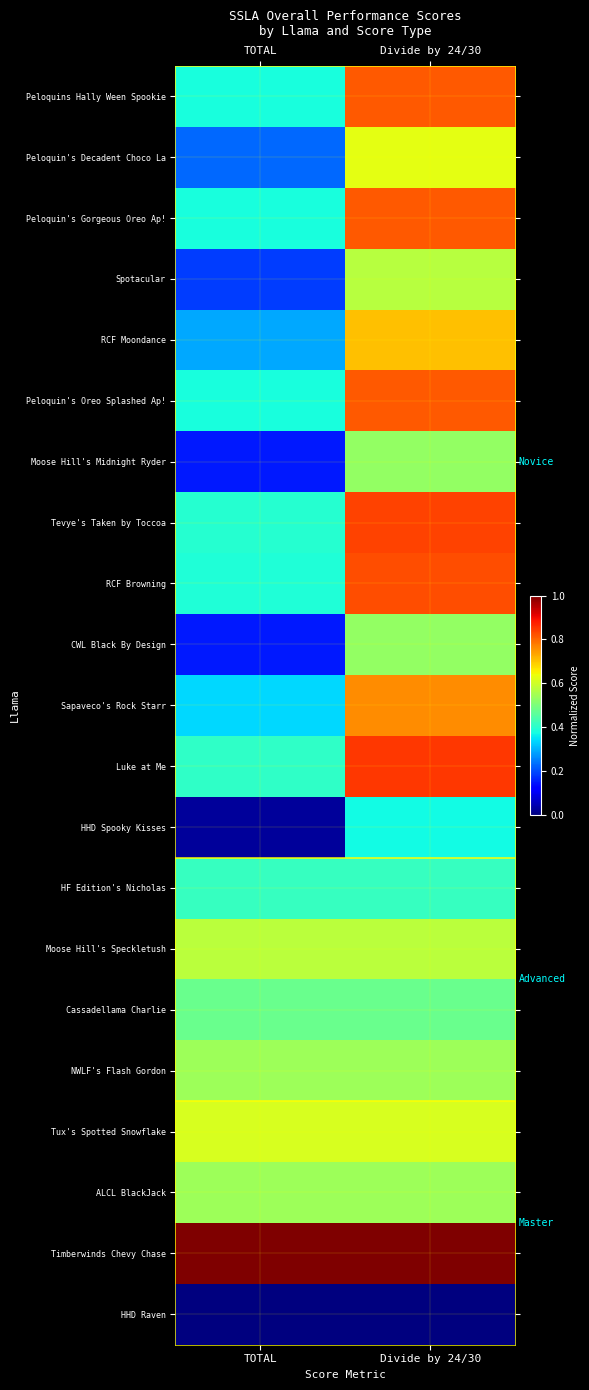

What is the total value across all series at Divide by 24/30?

13.2